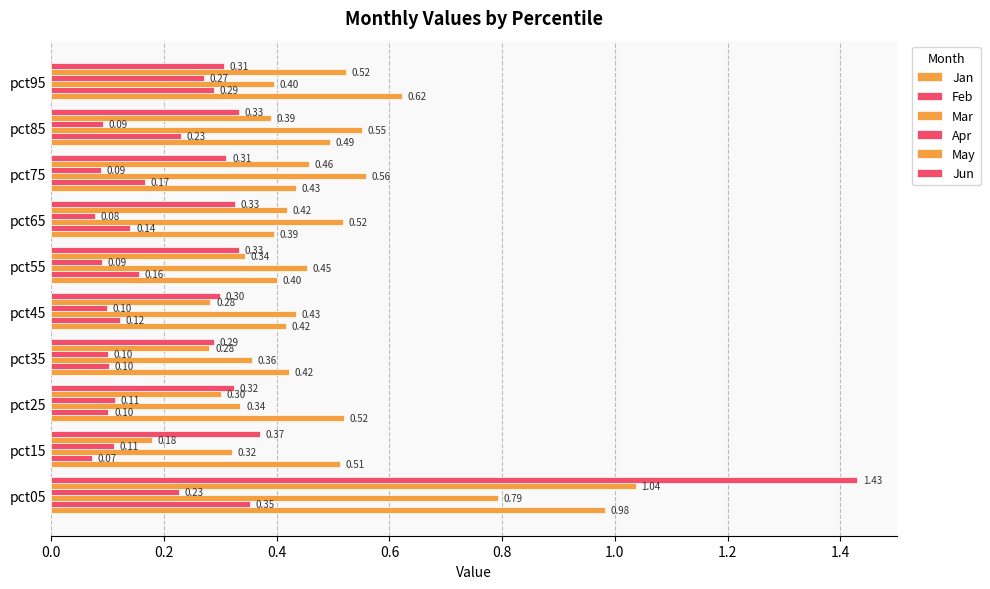

How many data points does each series have?

10